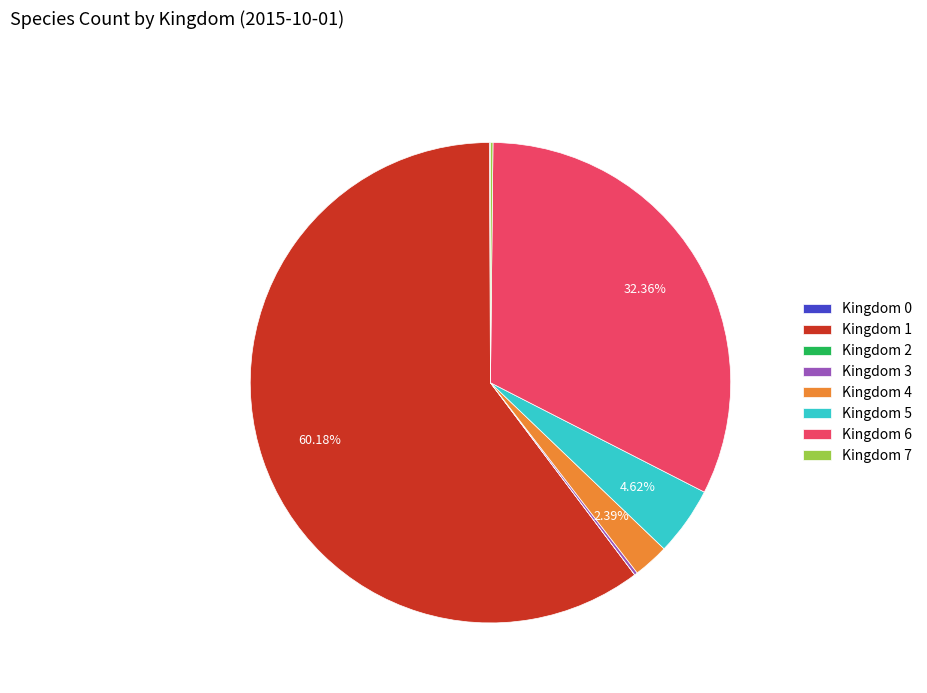

Does Kingdom 1 account for over 50% of the chart?

Yes